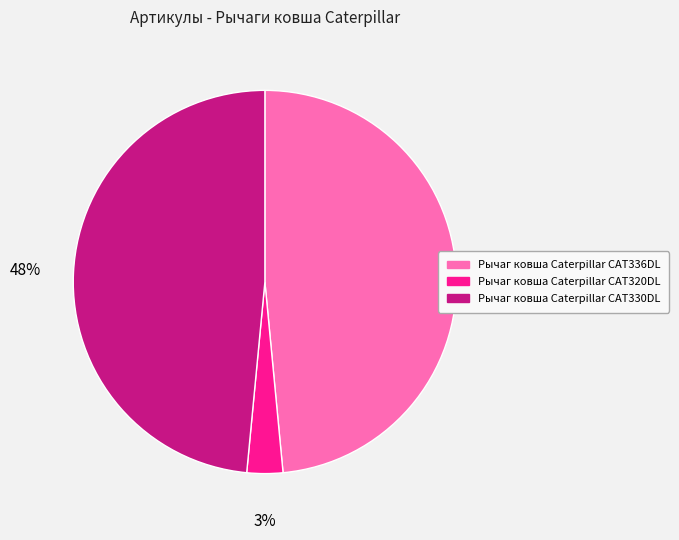

Which slice is the smallest?

Рычаг ковша Caterpillar CAT320DL